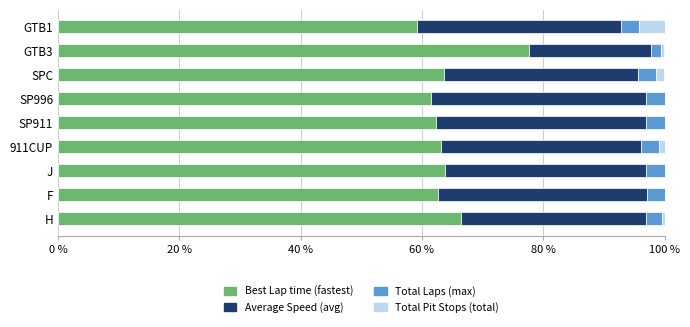

What is the total value across all series at SP996?

100.0